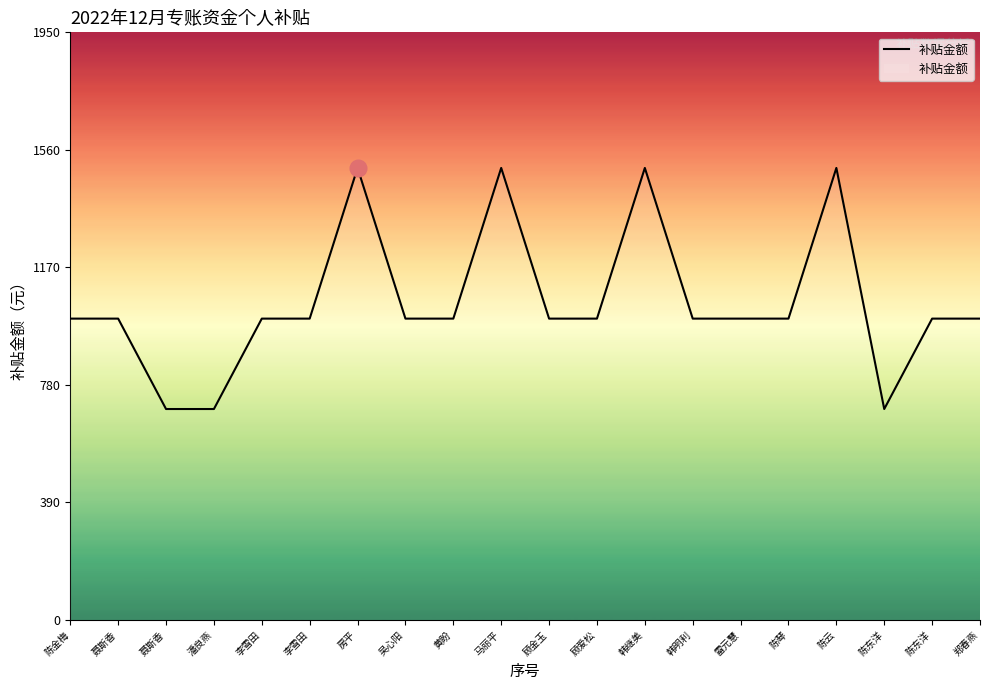

True or false: the data shows 1000 at 雷元慧.

True